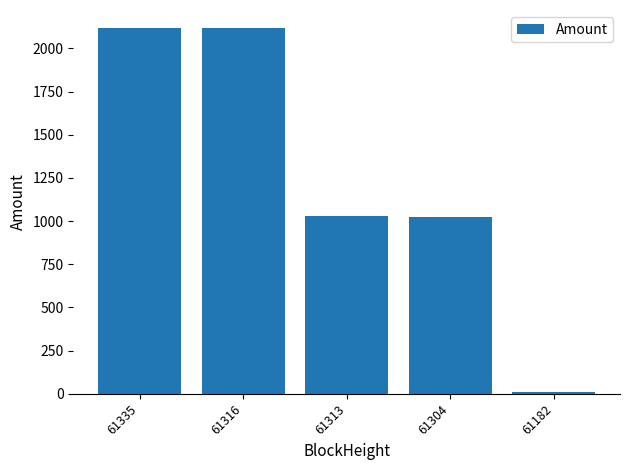

Reading right to left, what are all the values shown in this chart?

10.0	1021.1	1030.1	2116.7	2116.7